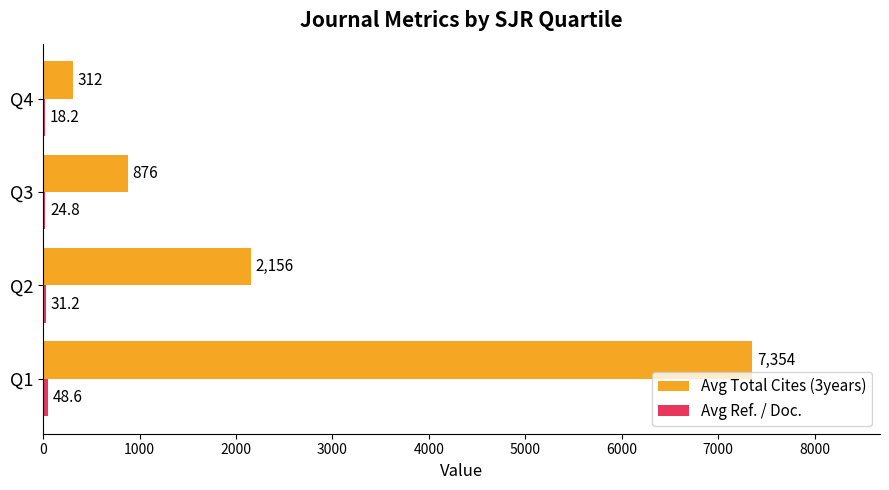

The value of Avg Total Cites (3years) at Q2 is 2156.0. True or false?

True